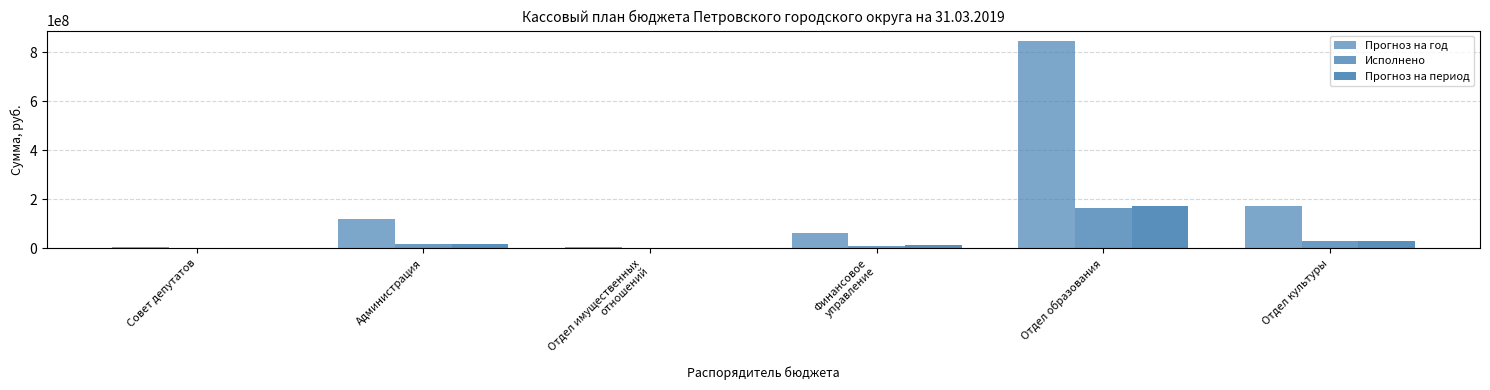

What position from the right is Отдел культуры?

1